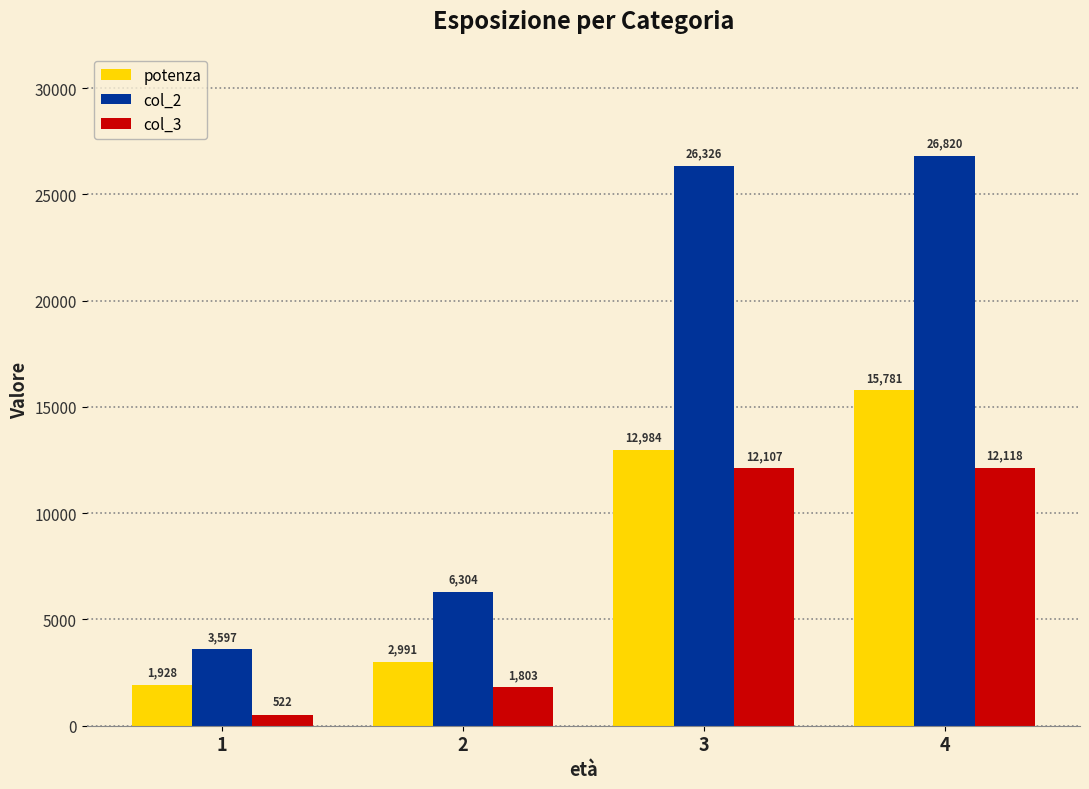

What is the sum of the potenza values at 2 and 1?

4919.0